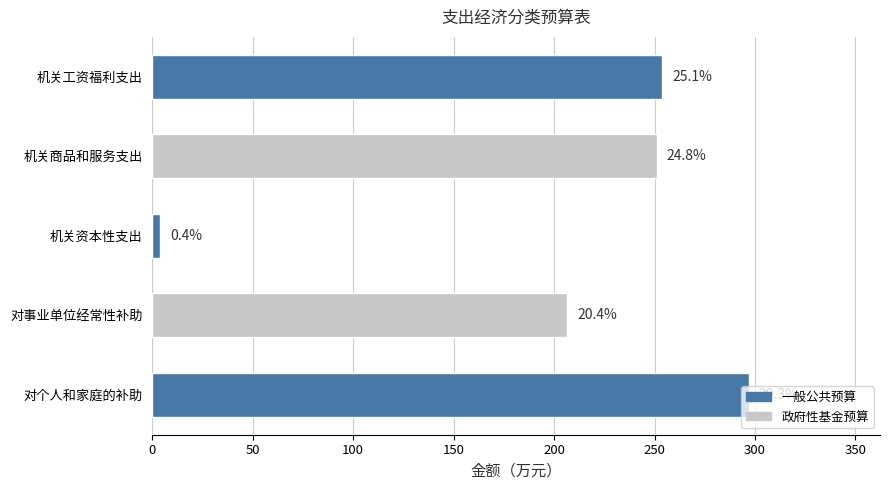

How many bars are there in total?

5